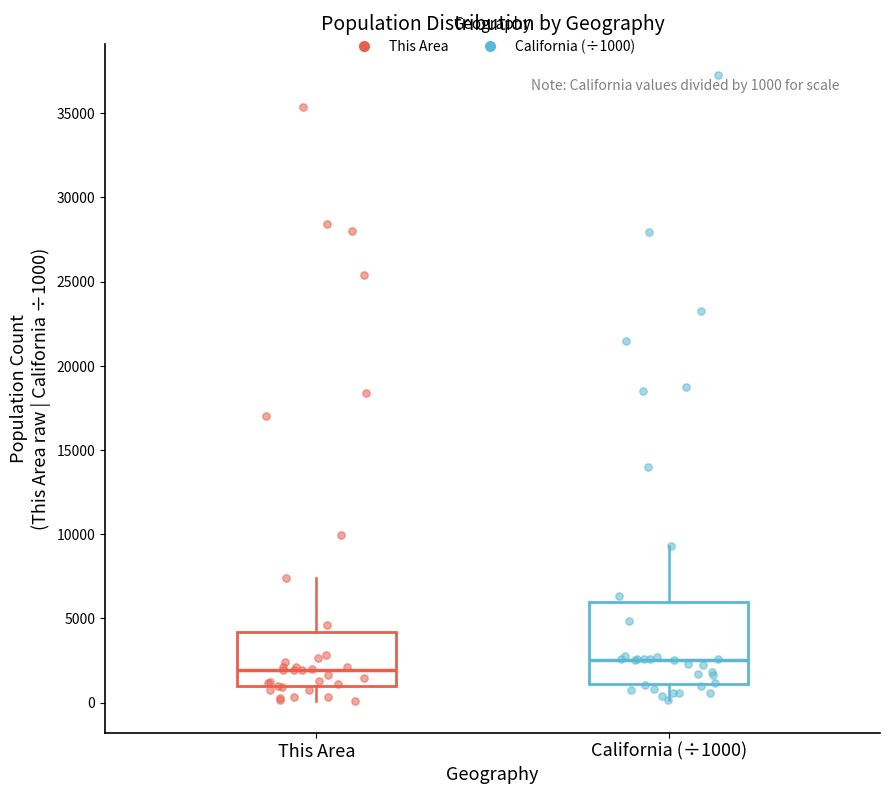

Comparing the boxes themselves (not the whiskers), which one is the tallest?

California (÷1000)